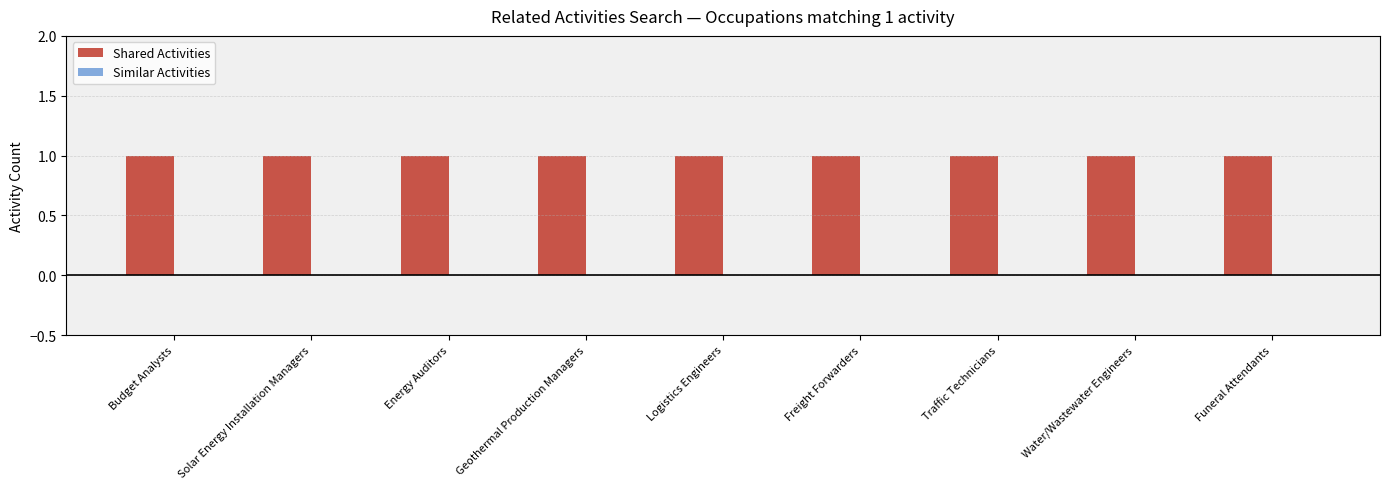

Reading left to right, transcribe all the data shown in this chart.

Shared Activities: 1	1	1	1	1	1	1	1	1
Similar Activities: 0	0	0	0	0	0	0	0	0